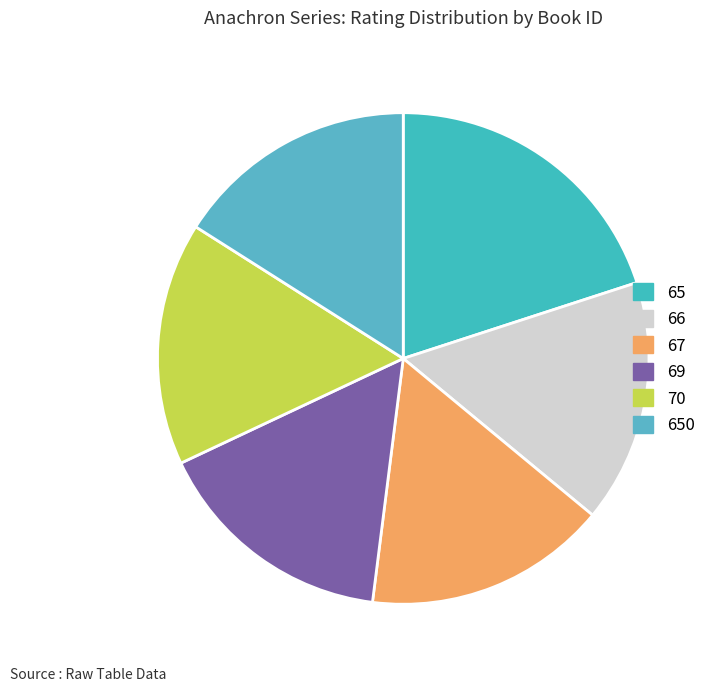

What is the ratio of the value at 650 to the value at 69?

1.0